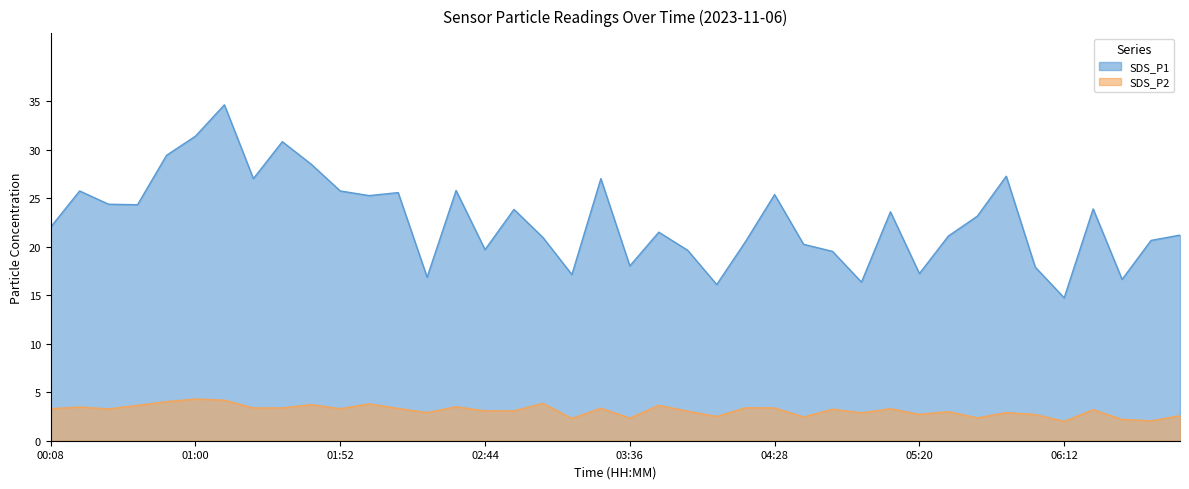

What is the difference between the SDS_P2 values at 01:10 and 06:43?

2.1